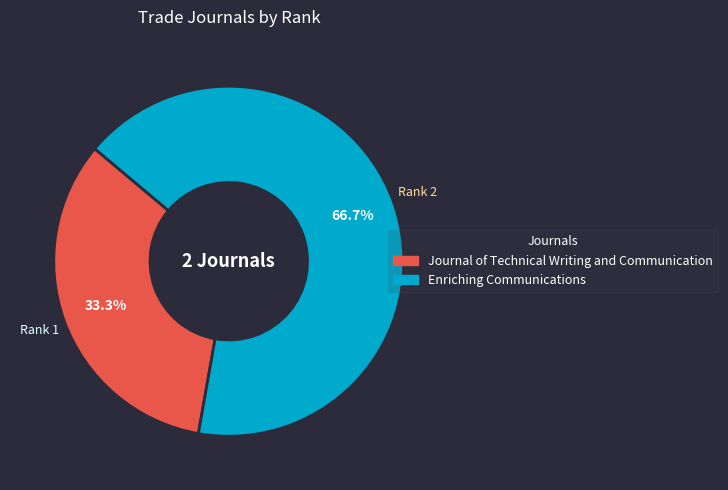

Which slice is the smallest?

Journal of Technical Writing and Communication